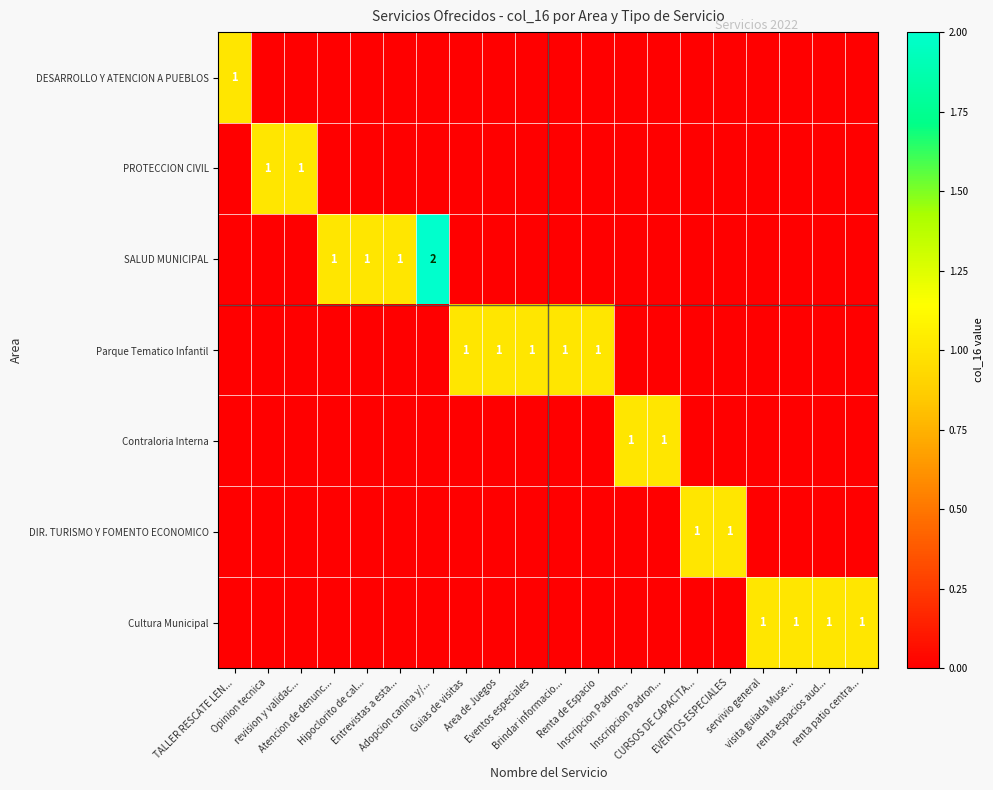

Count the Contraloria Interna values in the range 0 to 1.

20